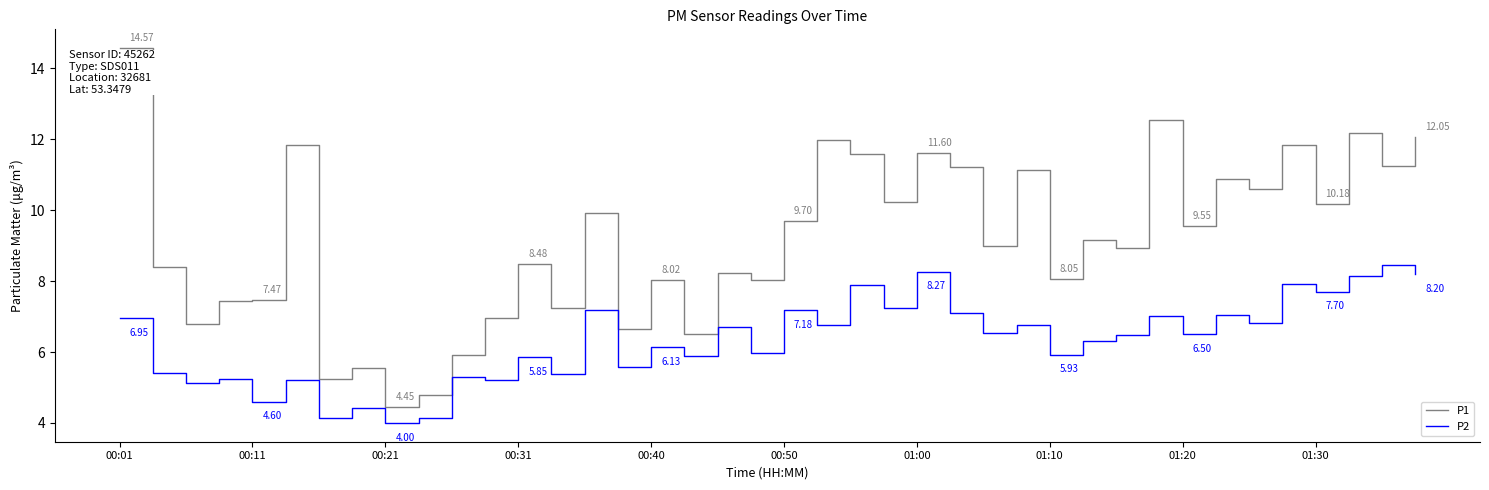

Which series has the largest total across all categories?

P1